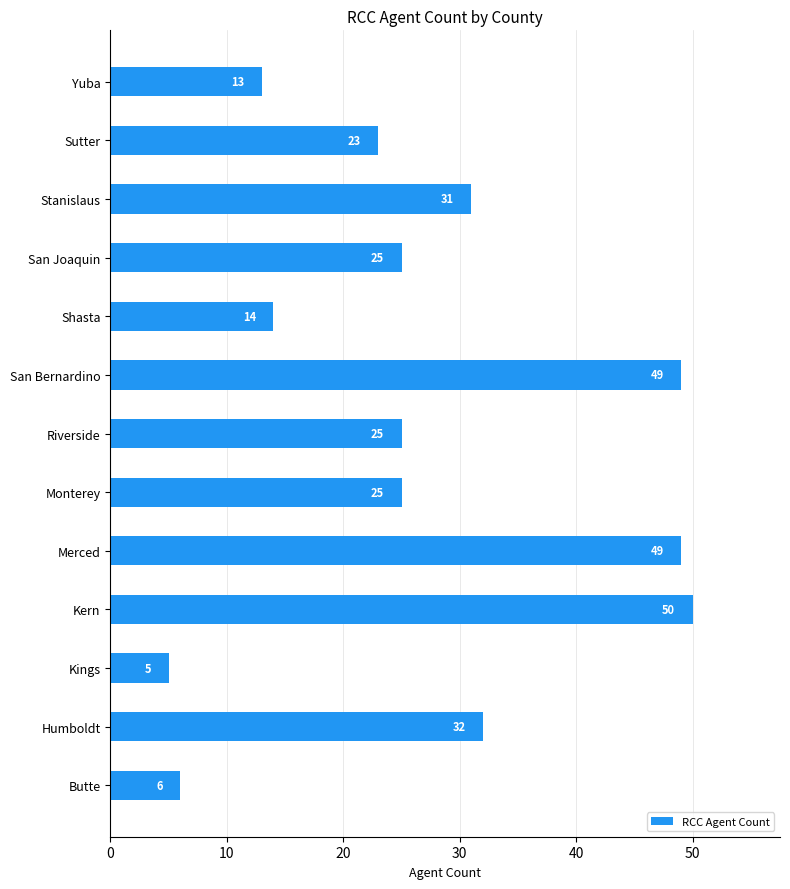

What is the change in value from Butte to Riverside?

+19